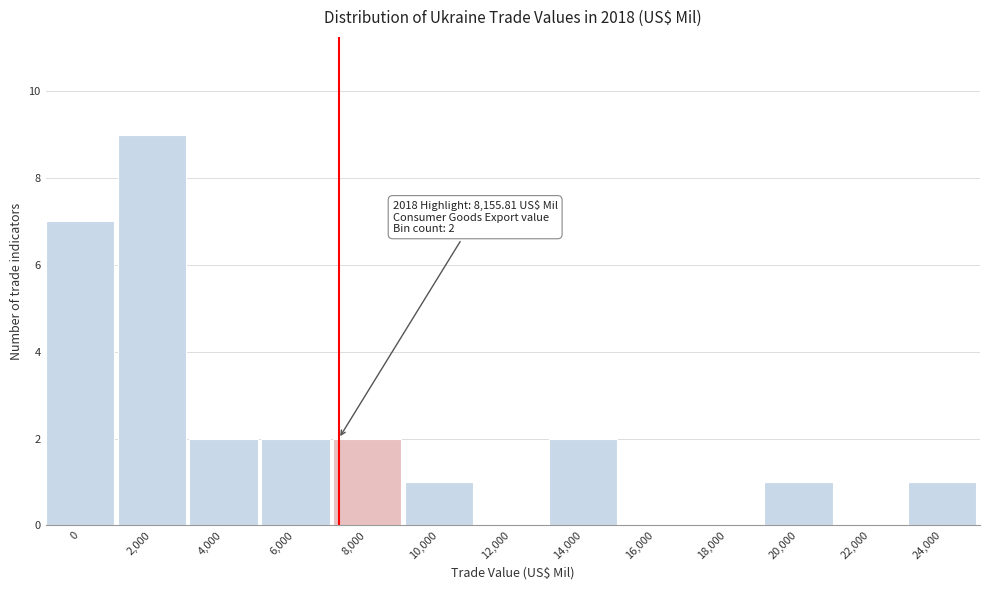

Reading left to right, transcribe all the data shown in this chart.

0=7	2,000=9	4,000=2	6,000=2	8,000=2	10,000=1	12,000=0	14,000=2	16,000=0	18,000=0	20,000=1	22,000=0	24,000=1